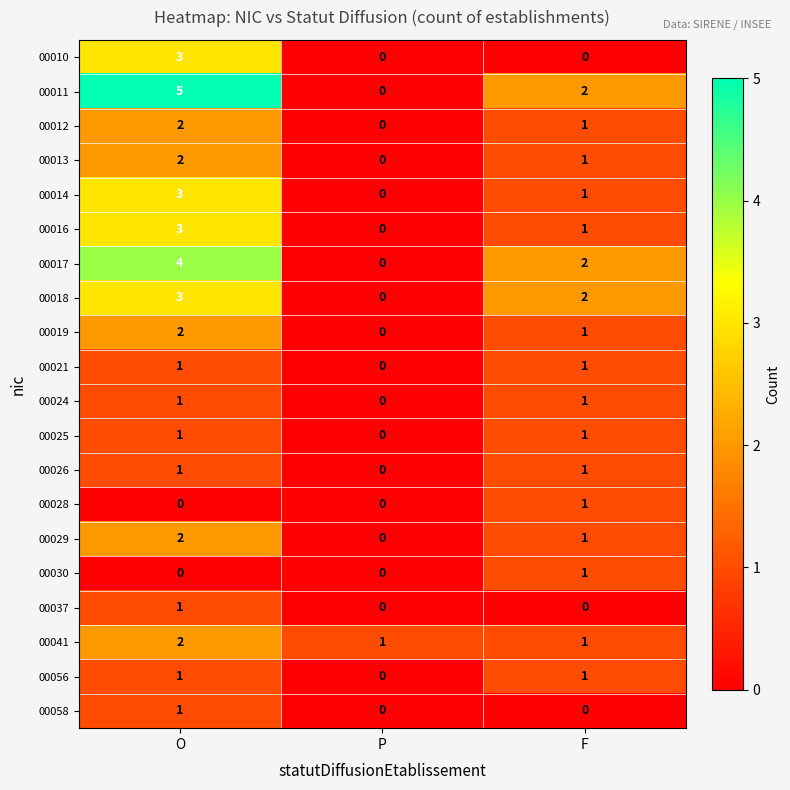

The value of 00026 at P is 0. True or false?

True